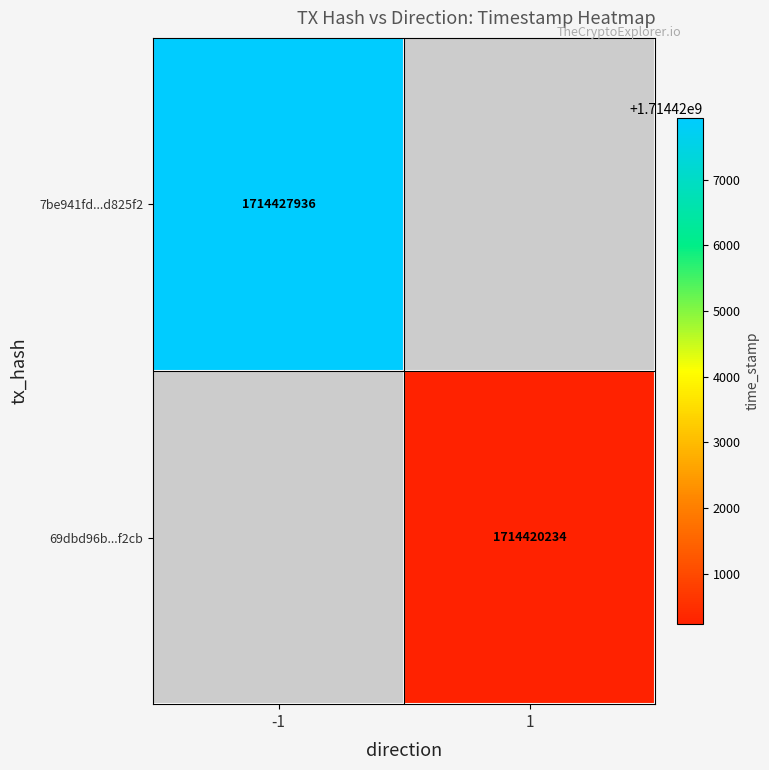

True or false: 69dbd96b...f2cb has a value of 2588367946 at 1.

False